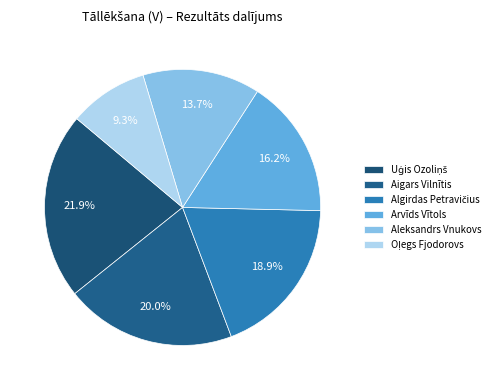

What is the change in value from Uģis Ozoliņš to Aigars Vilnītis?

-0.5